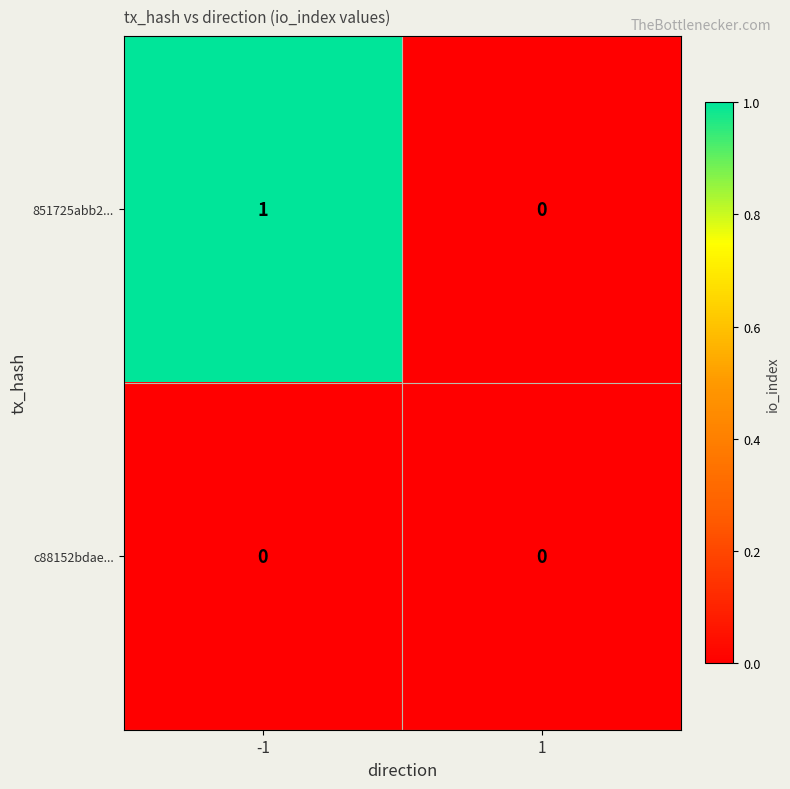

True or false: 851725abb2... has a value of 2 at -1.

False